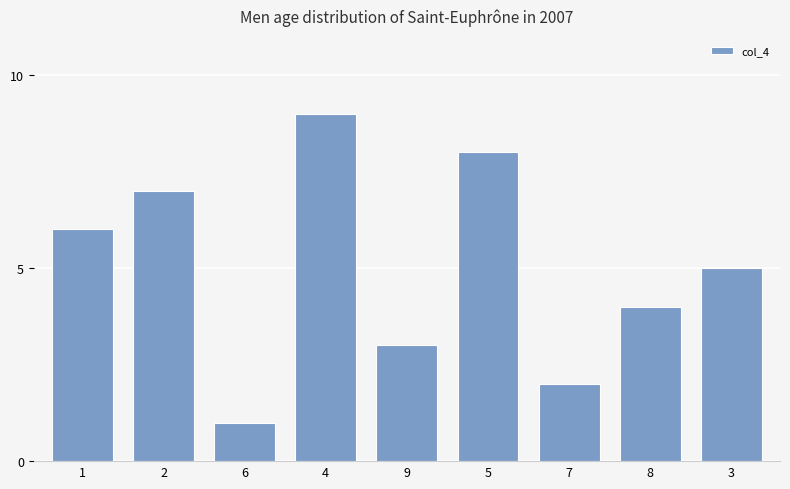

Does the chart contain any negative values?

No